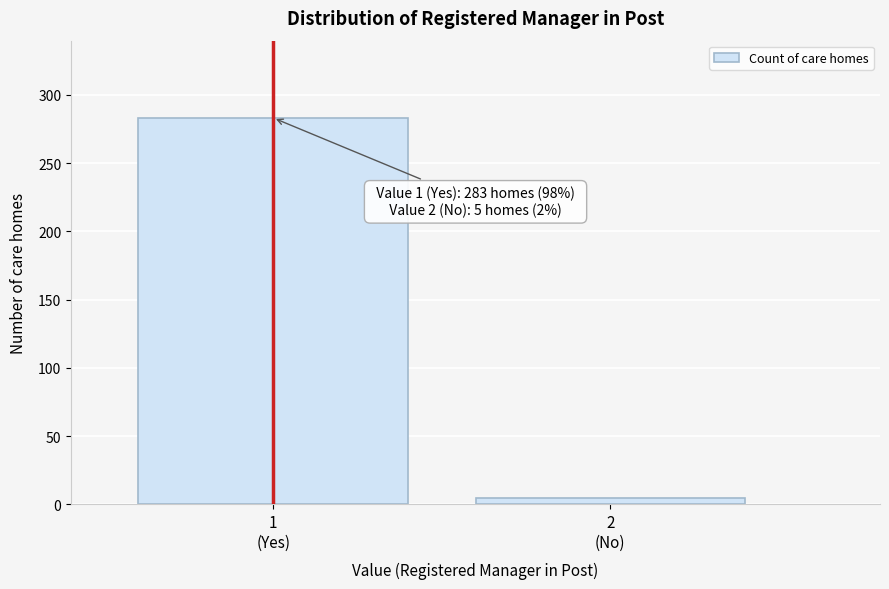

Reading left to right, what are all the values shown in this chart?

283	5